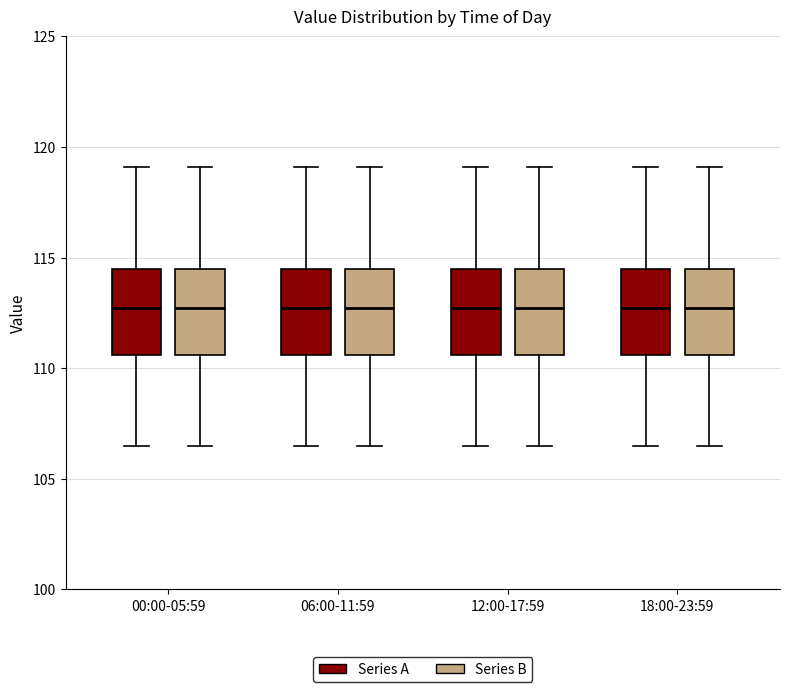

Reading left to right, read every box against the y-axis: the position of its median line, the range the box covers, and the ends of its whiskers. The values are not printed on the chart, so give them approximately, as read against the axis.

00:00-05:59 (Series A): median 112.5, box 110.5 to 114.5, whiskers 106.5 to 119.0
00:00-05:59 (Series B): median 112.5, box 110.5 to 114.5, whiskers 106.5 to 119.0
06:00-11:59 (Series A): median 112.5, box 110.5 to 114.5, whiskers 106.5 to 119.0
06:00-11:59 (Series B): median 112.5, box 110.5 to 114.5, whiskers 106.5 to 119.0
12:00-17:59 (Series A): median 112.5, box 110.5 to 114.5, whiskers 106.5 to 119.0
12:00-17:59 (Series B): median 112.5, box 110.5 to 114.5, whiskers 106.5 to 119.0
18:00-23:59 (Series A): median 112.5, box 110.5 to 114.5, whiskers 106.5 to 119.0
18:00-23:59 (Series B): median 112.5, box 110.5 to 114.5, whiskers 106.5 to 119.0